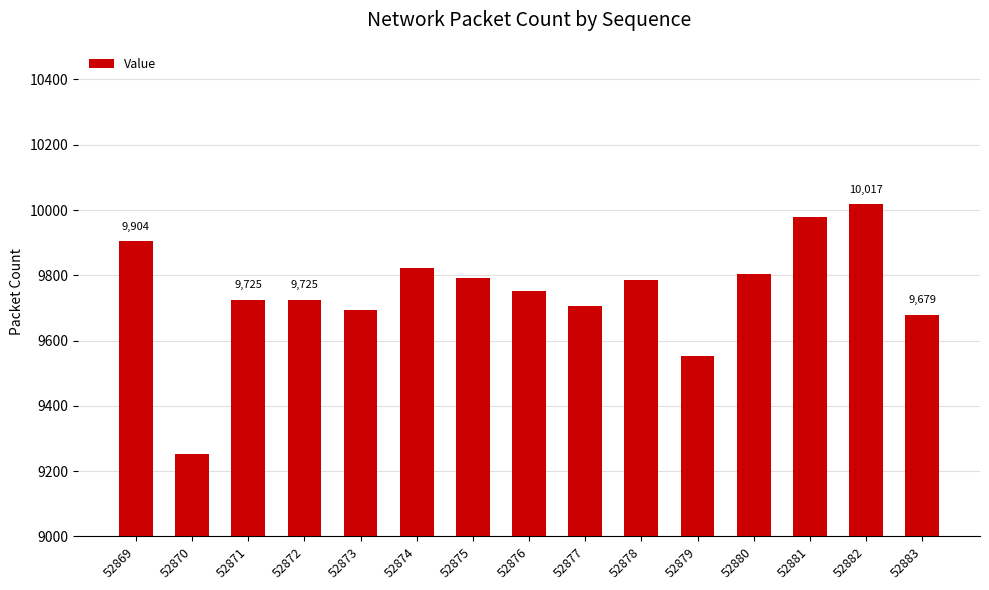

What is the value of the 3rd bar from the left?

9725